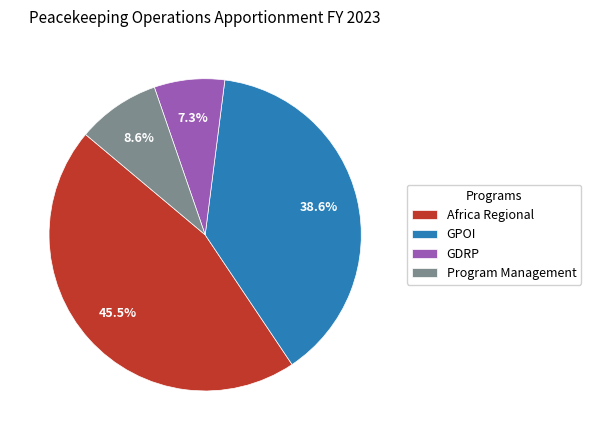

Is Program Management the majority of the pie?

No